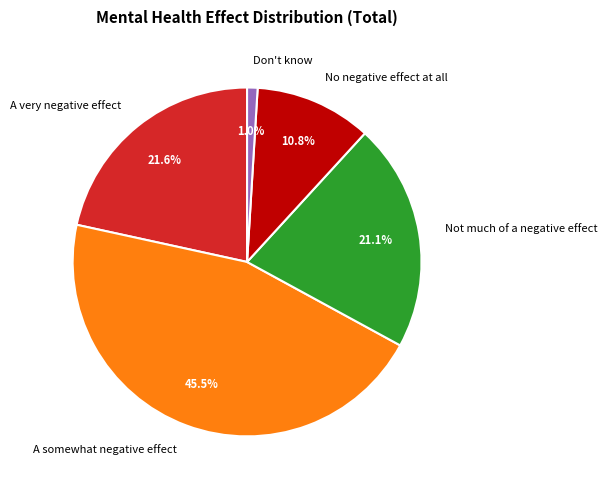

To the nearest percent, what is the difference between the Don't know and A very negative effect slice percentages?

21%